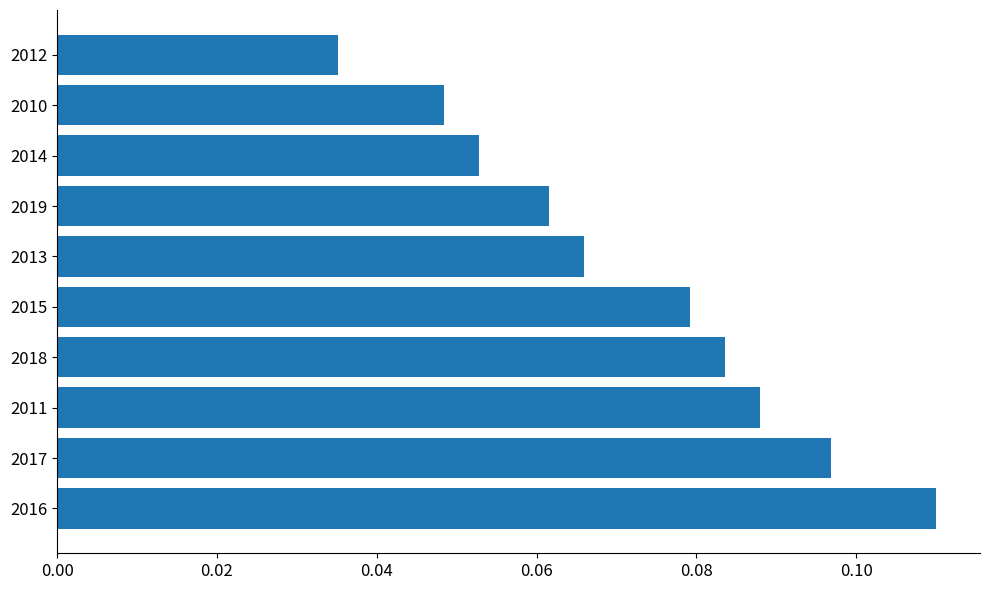

List the labels in order of value, largest first.

2016, 2017, 2011, 2018, 2015, 2013, 2019, 2014, 2010, 2012